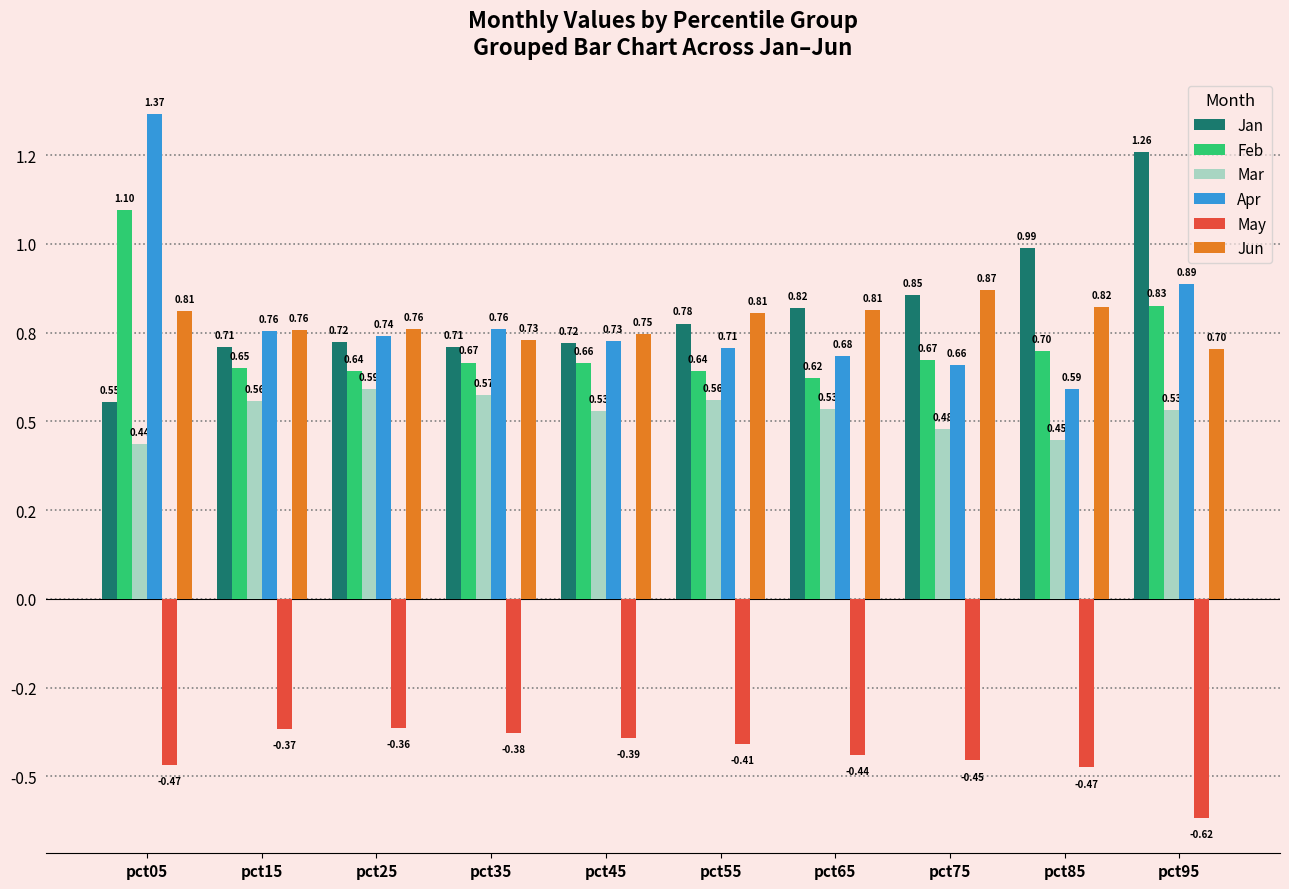

The value of May at pct65 is -0.4. True or false?

True